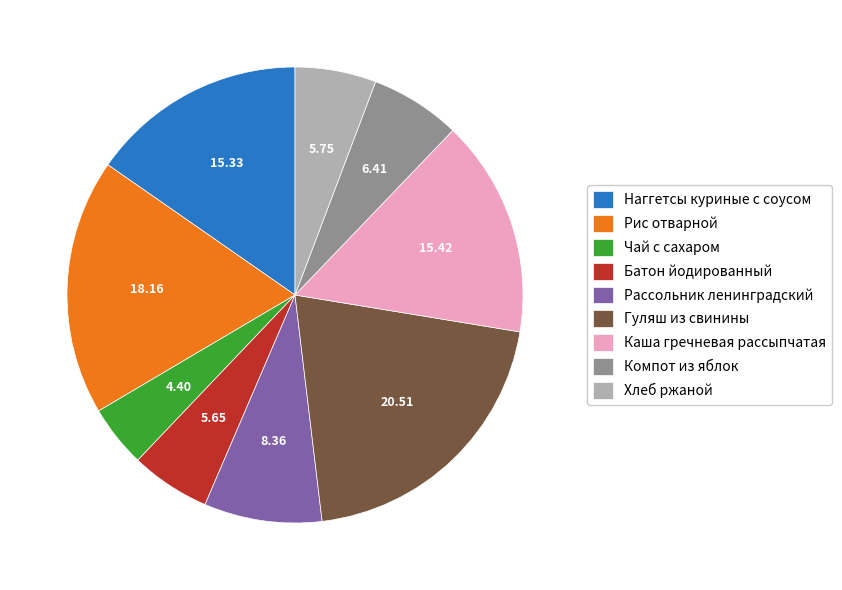

Approximately how many times larger is the value at Рис отварной compared to Наггетсы куриные с соусом?

1.2